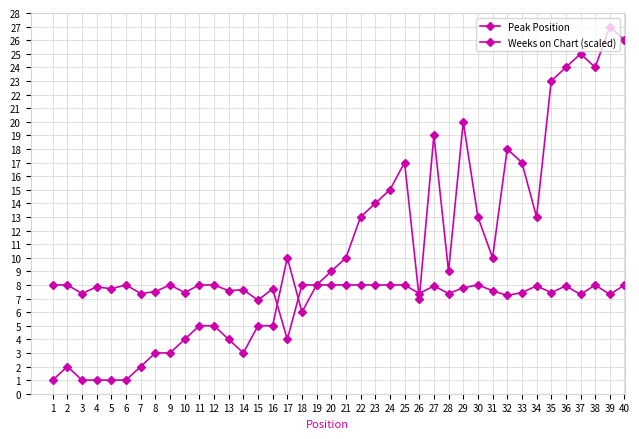

At which label is Weeks on Chart (scaled) closest to 6?

15